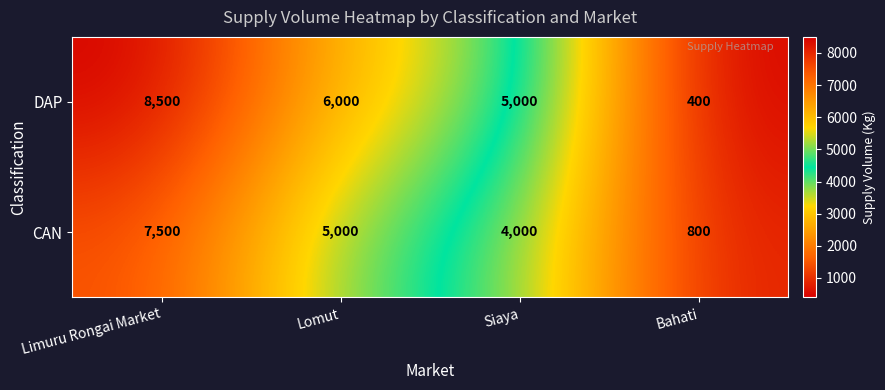

Reading left to right, extract all data points from this chart.

DAP: Limuru Rongai Market=8500	Lomut=6000	Siaya=5000	Bahati=400
CAN: Limuru Rongai Market=7500	Lomut=5000	Siaya=4000	Bahati=800